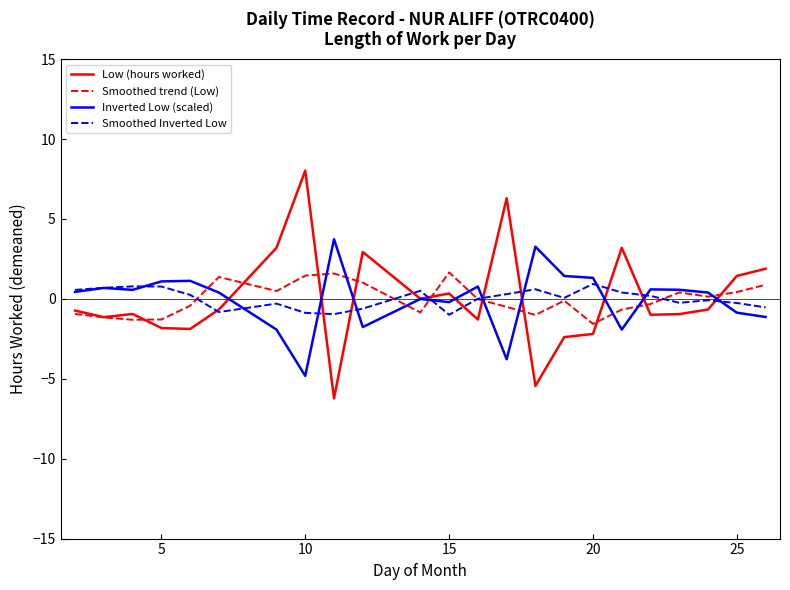

Is this an area chart (filled region under the line)?

No